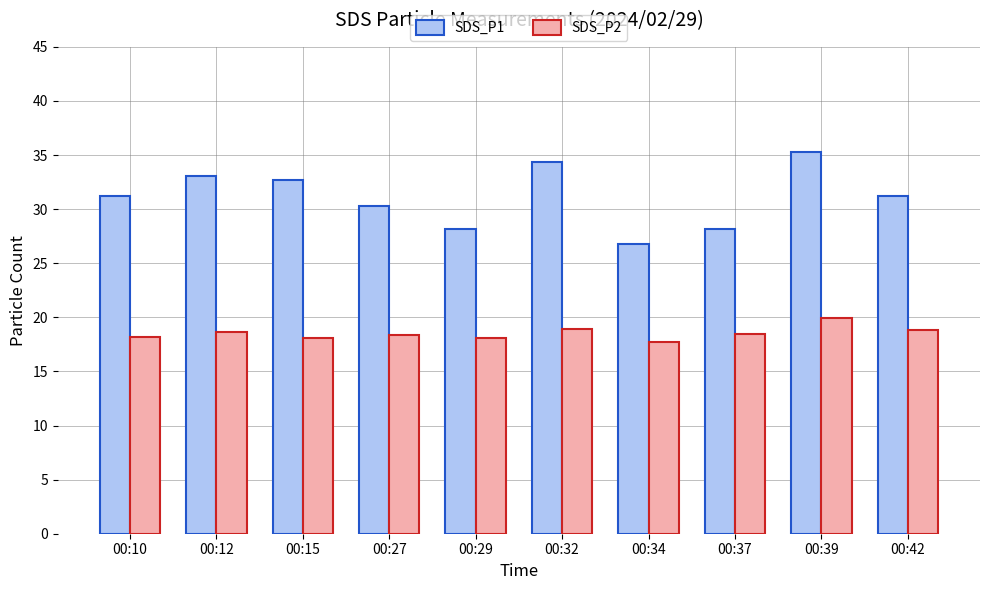

How many categories are shown in the chart?

10